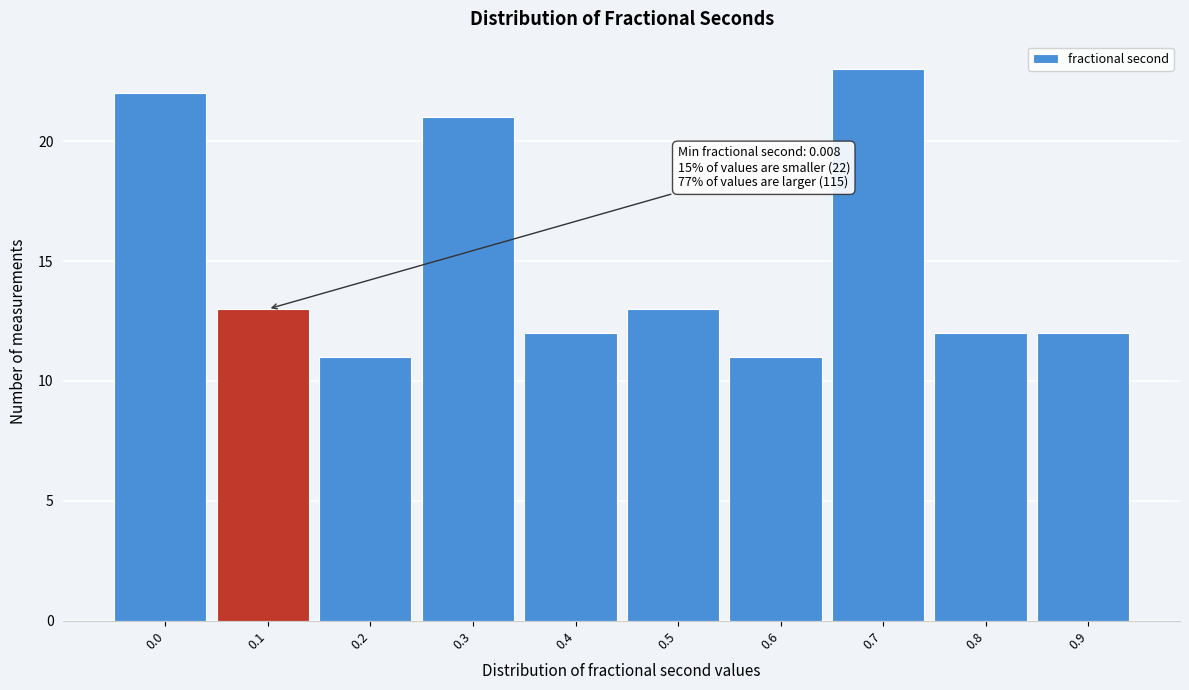

Reading left to right, extract all data points from this chart.

22	13	11	21	12	13	11	23	12	12